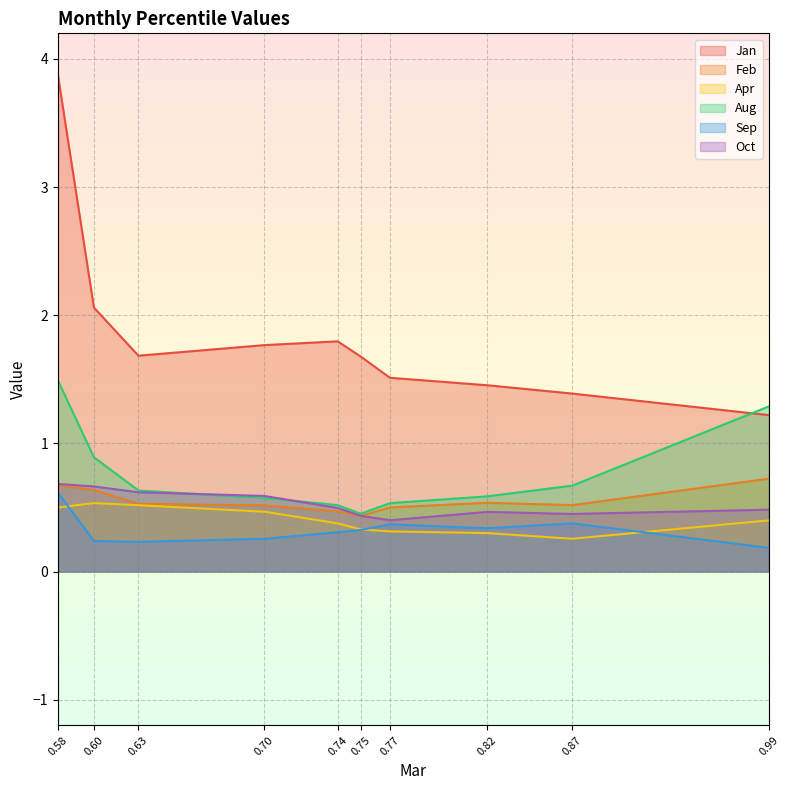

What is the spread (max minus min) of values at 0.58?

3.4